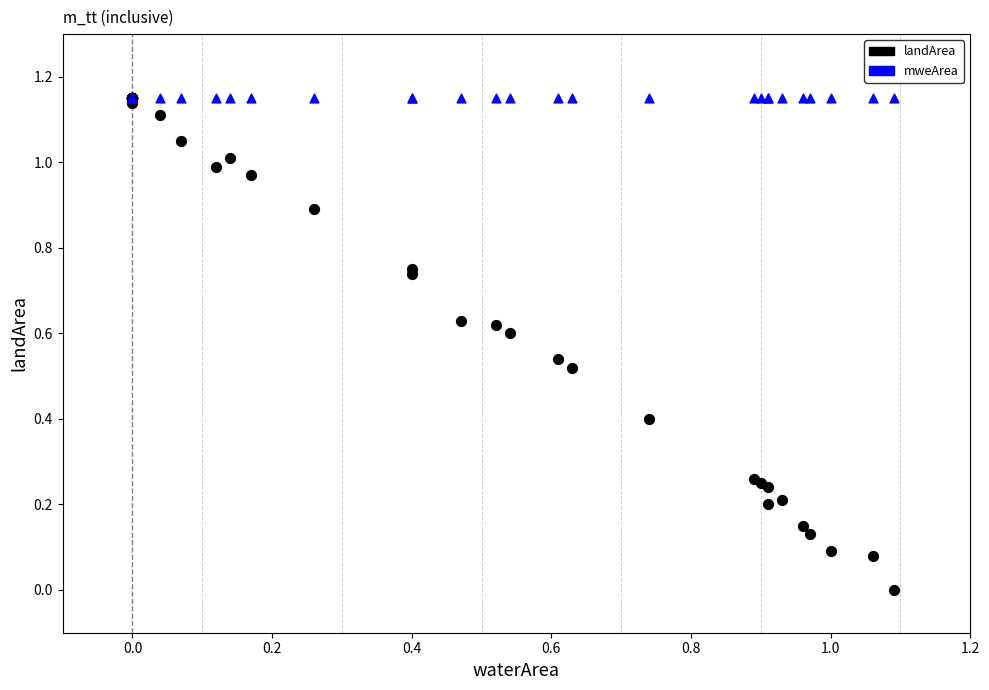

What are all the series names shown in the legend?

landArea, mweArea